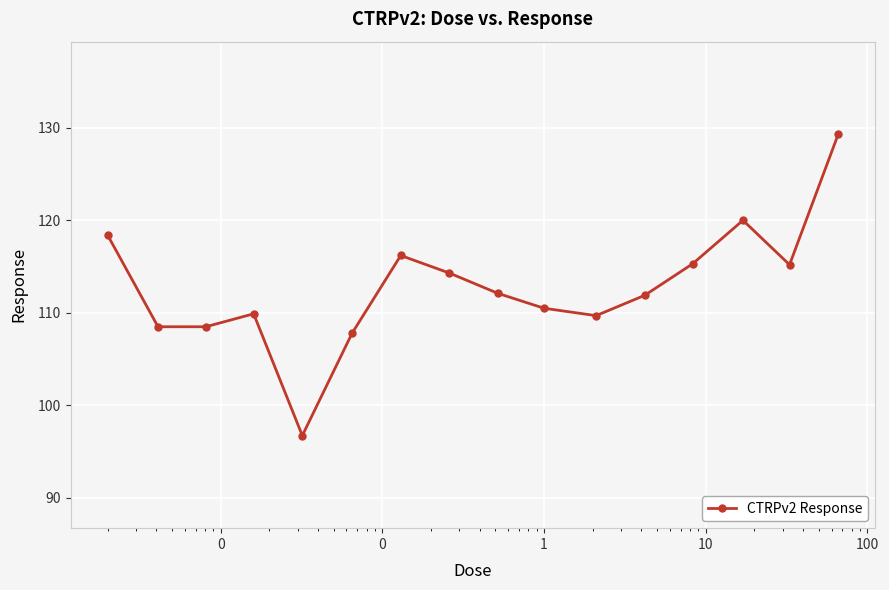

What is the difference between the second highest and second lowest values?

12.2